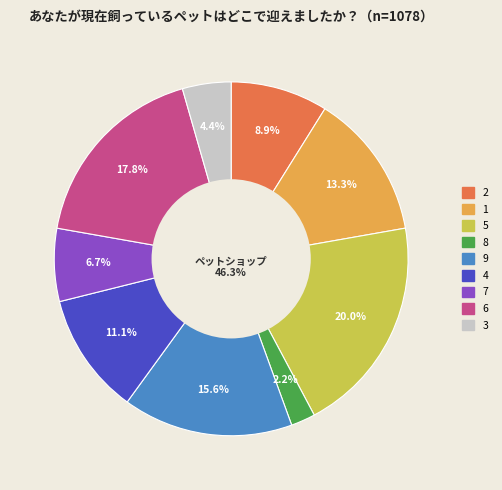

Is it true that 2 is 9% of the pie?

True